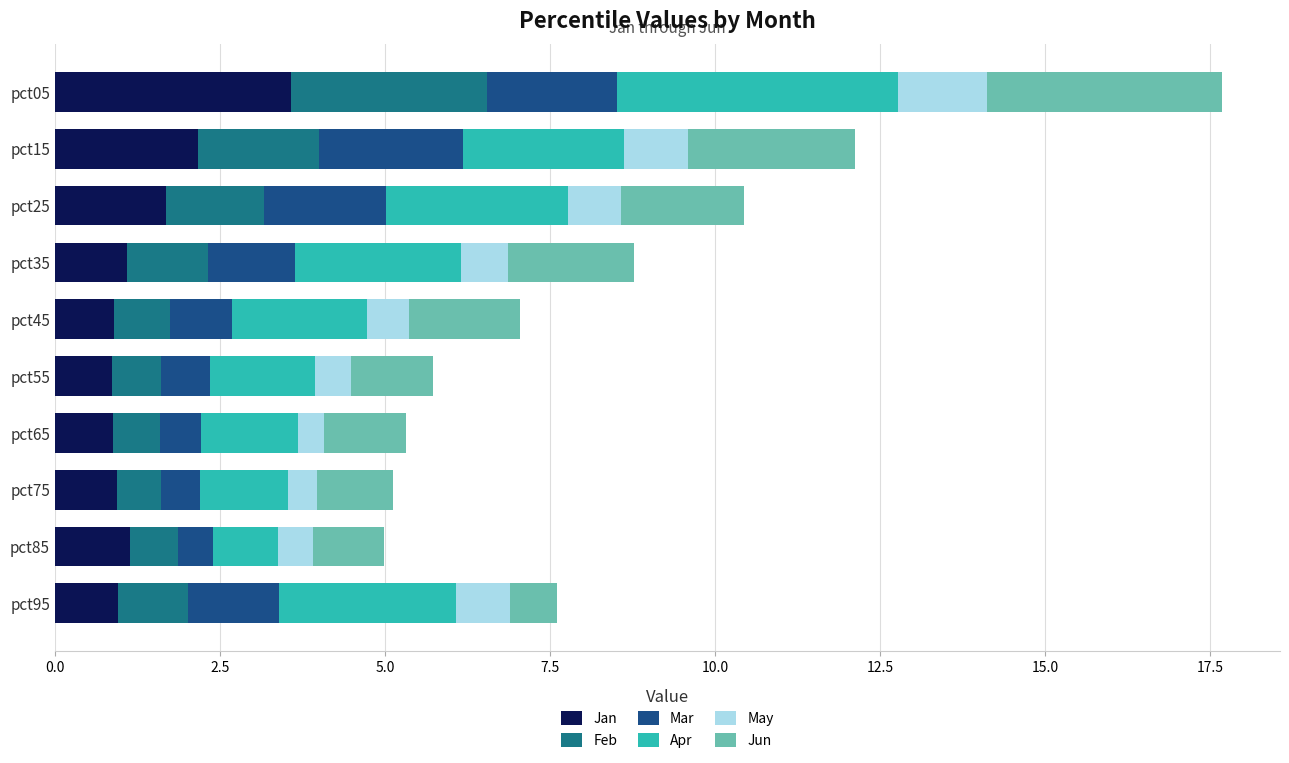

What is the total value across all series at pct65?

5.3